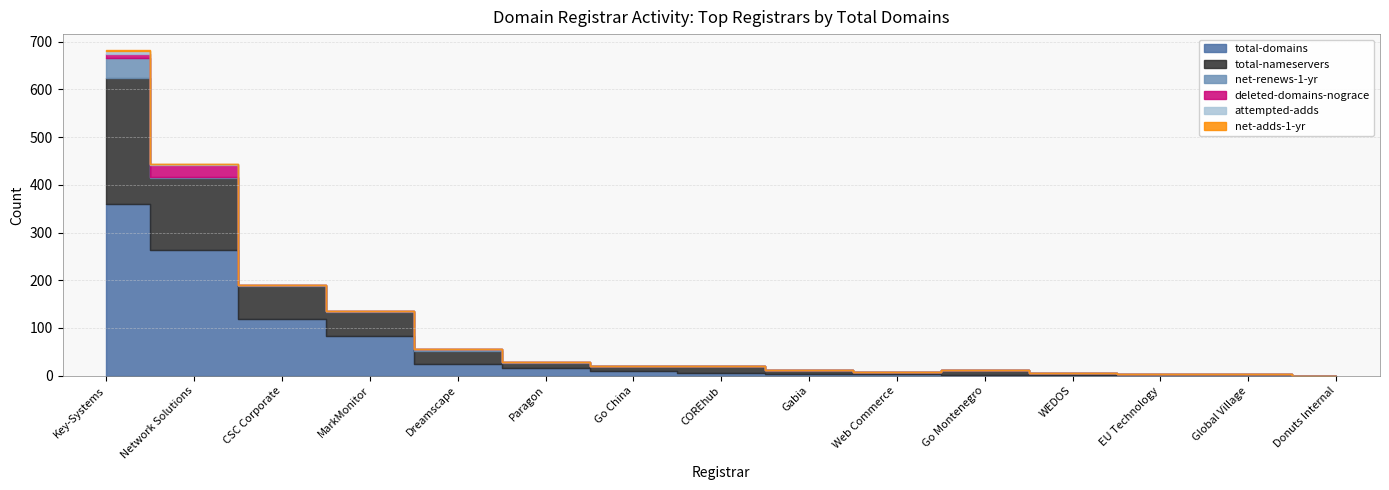

Which series has the widest spread of values?

total-domains